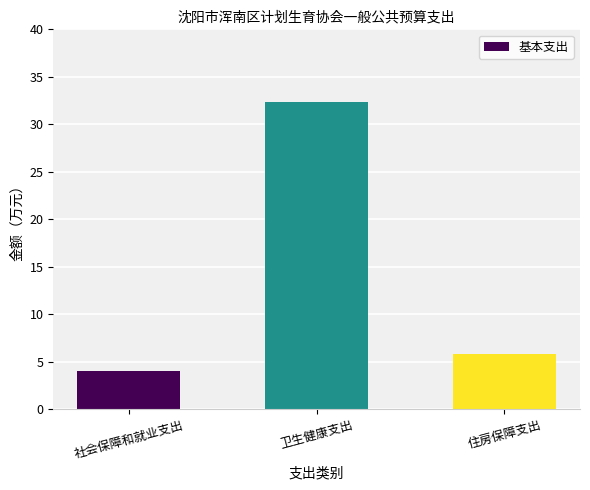

The value at 卫生健康支出 is 32.4. True or false?

True